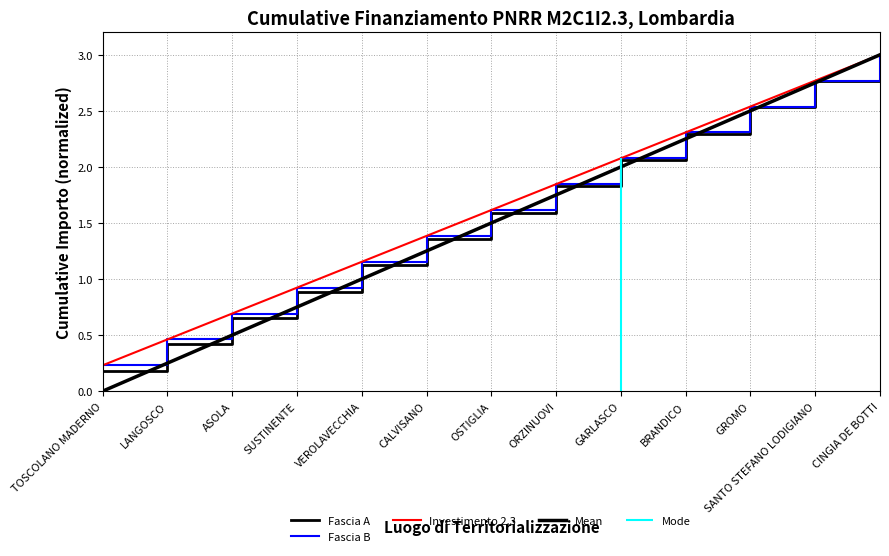

Is it true that Investimento 2.3 equals 0.9 at SUSTINENTE?

True